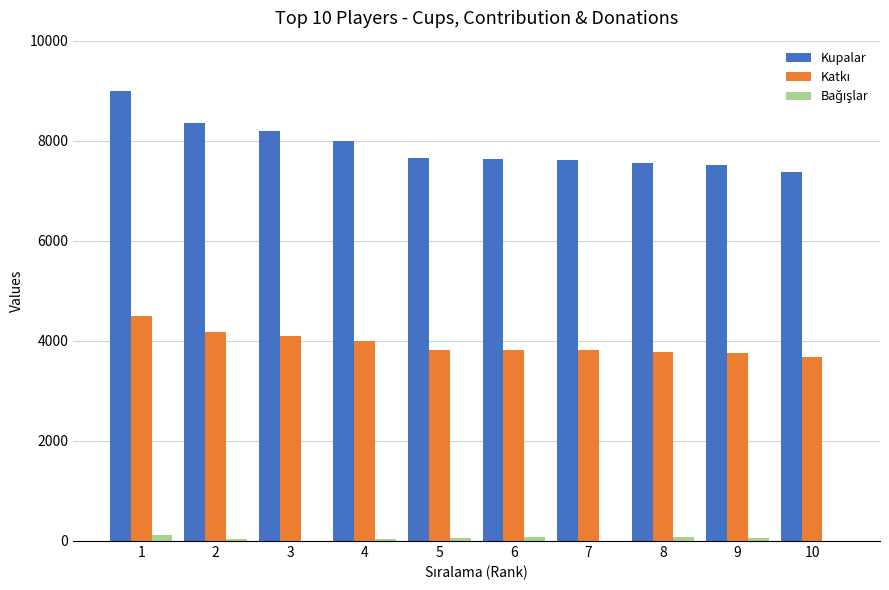

What is the maximum value shown in the chart?

9000